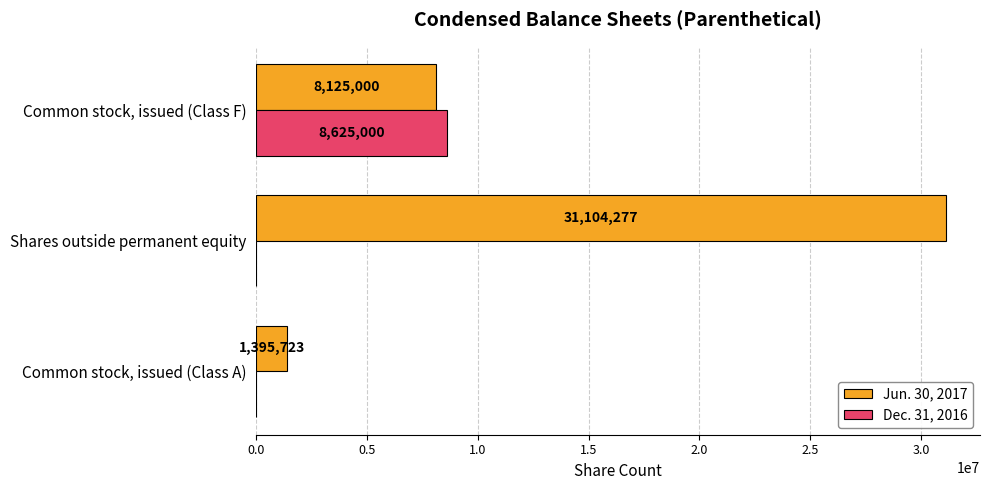

Between Common stock, issued (Class A) and Common stock, issued (Class F), which series saw the biggest shift?

Dec. 31, 2016